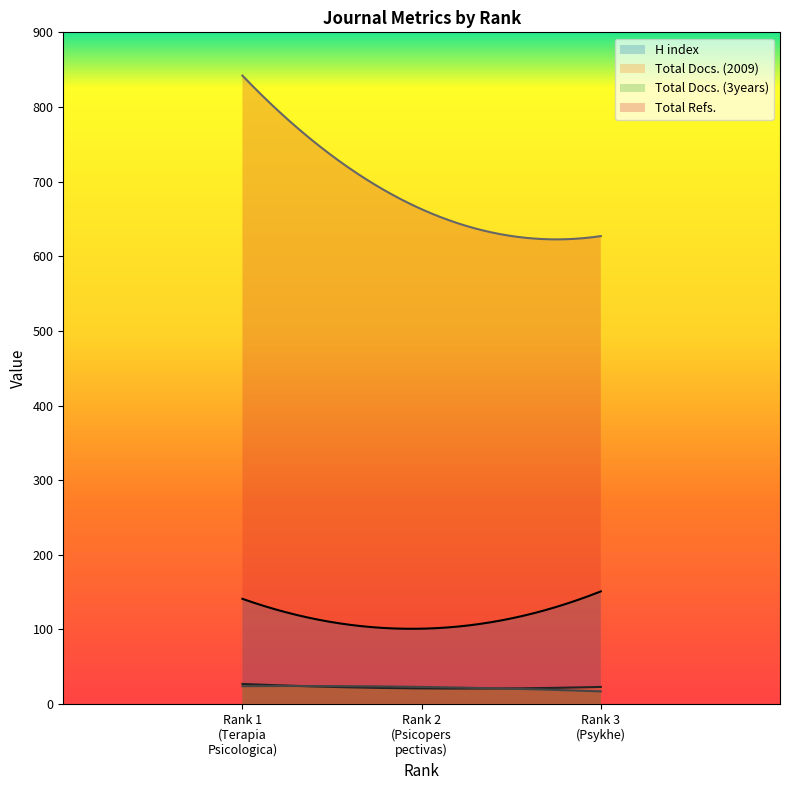

The Total Refs. series shows 507 at 1. True or false?

False